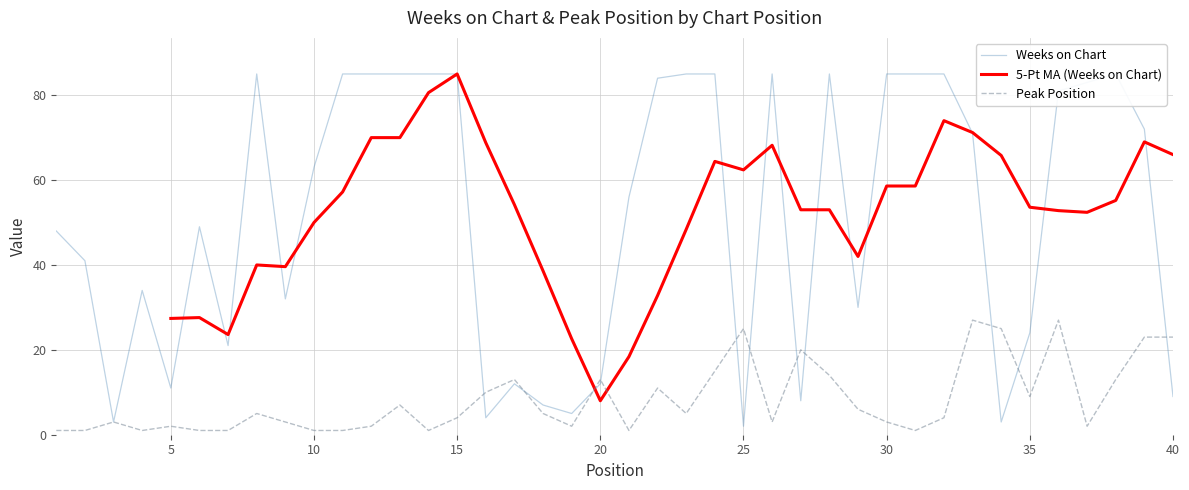

True or false: Weeks on Chart and Peak Position intersect in this chart.

True